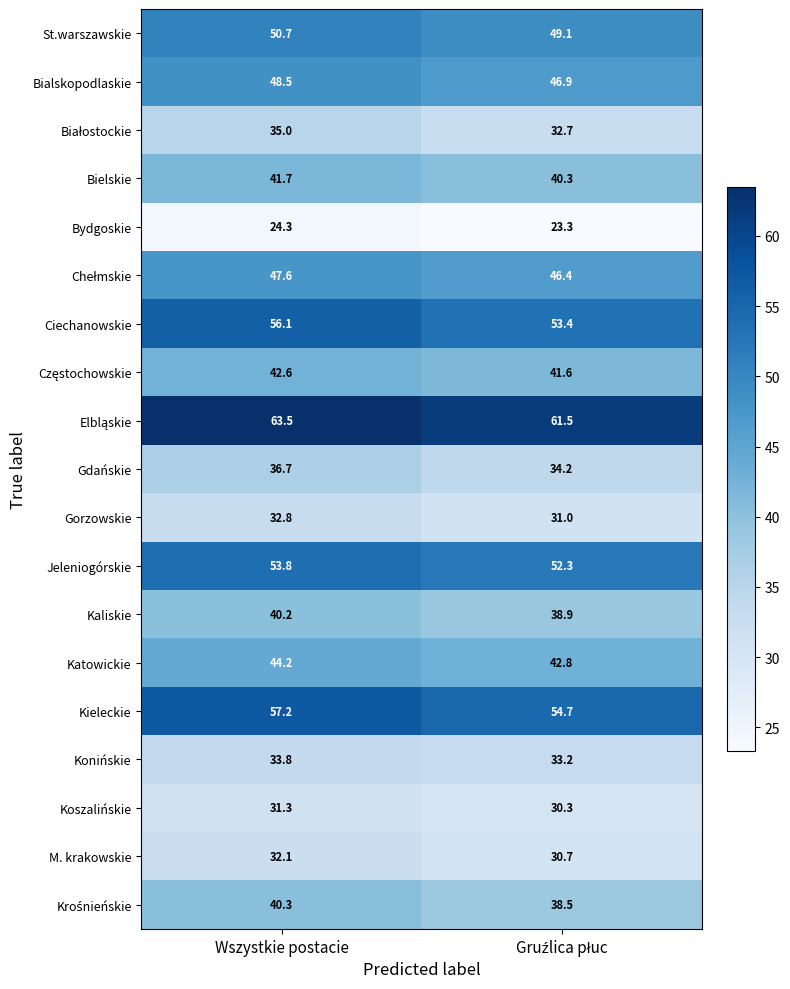

What is the average value of the Kieleckie series?

56.0